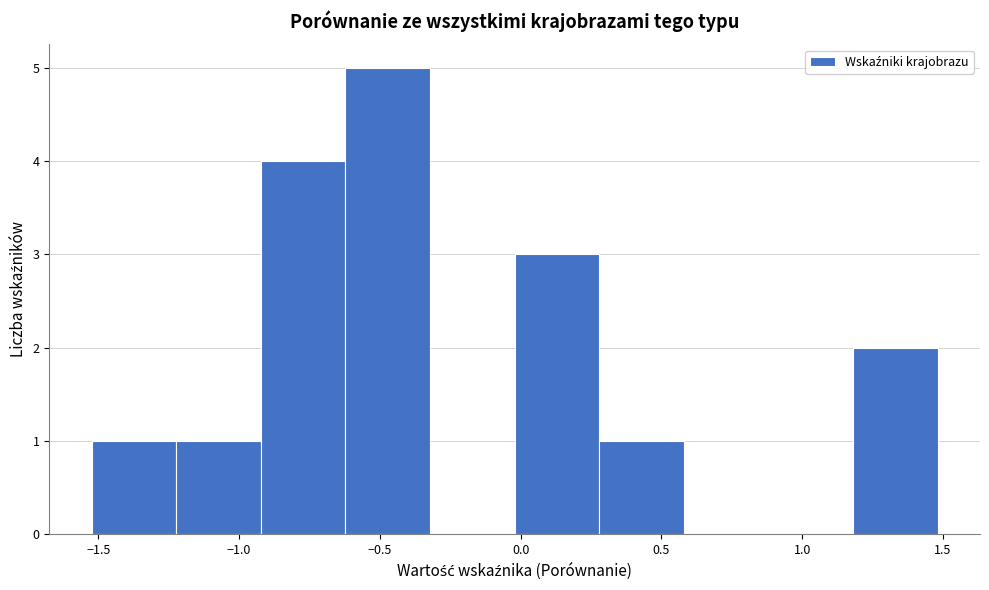

Reading left to right, list every bar in this chart as the range it spans on the x-axis followed by its height. Neither the bar edges nor the heights are printed on the chart, so give them approximately, as read against the axes.

-1.5 to -1.2: 1
-1.2 to -0.9: 1
-0.9 to -0.6: 4
-0.6 to -0.3: 5
-0.3 to 0.0: 0
0.0 to 0.3: 3
0.3 to 0.6: 1
0.6 to 0.9: 0
0.9 to 1.2: 0
1.2 to 1.5: 2